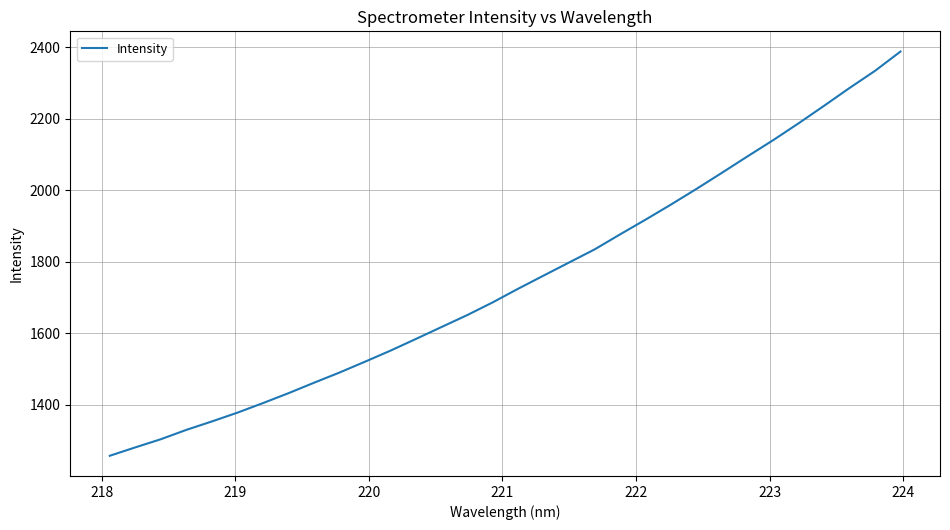

What is the greatest value displayed?

2387.9